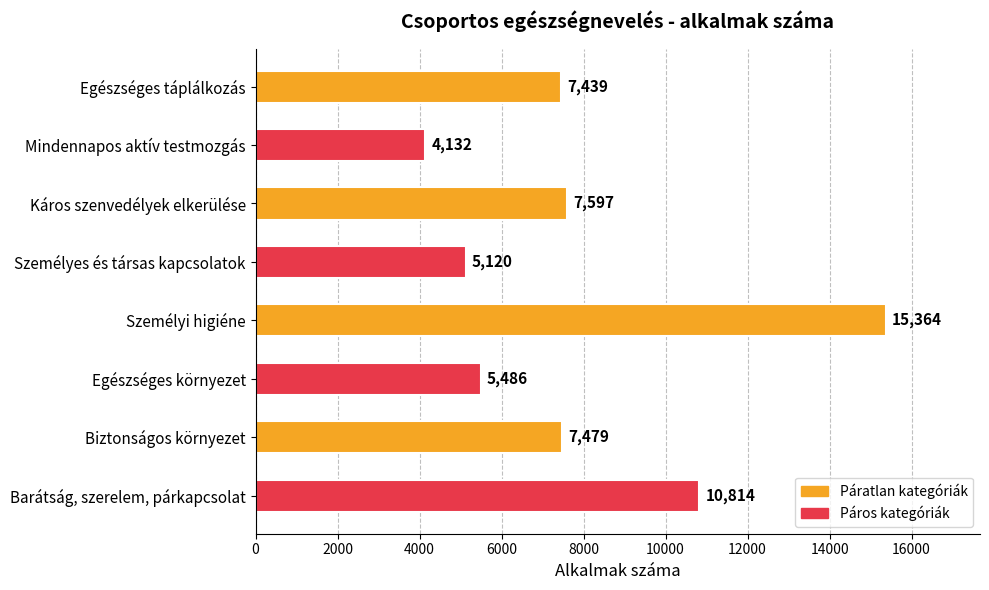

What is the average value?

7929